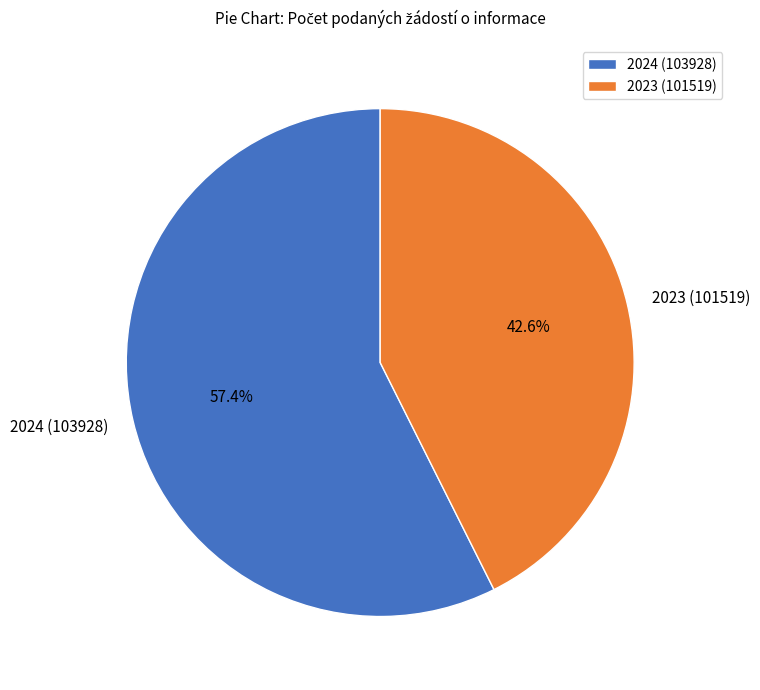

Which slice represents more than half of the pie?

2024 (103928)